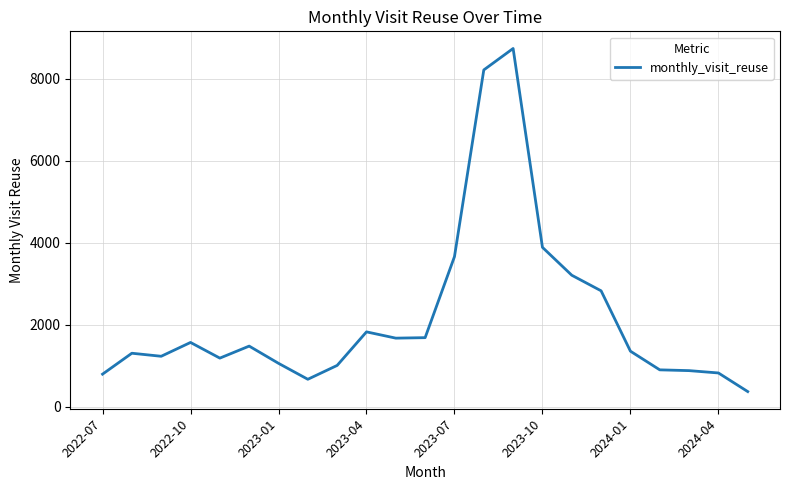

What is the smallest value displayed?

367